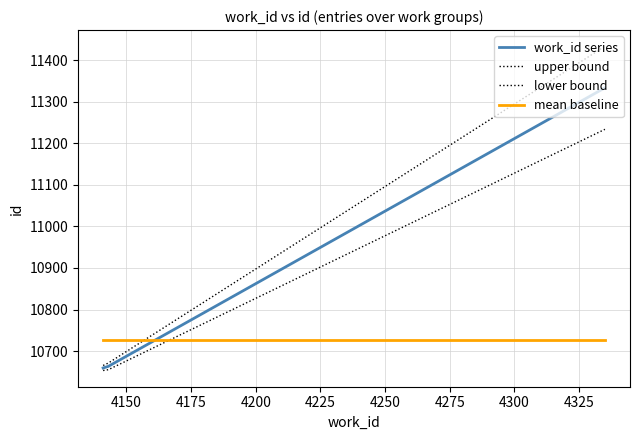

What is the maximum value shown in the chart?

11434.0